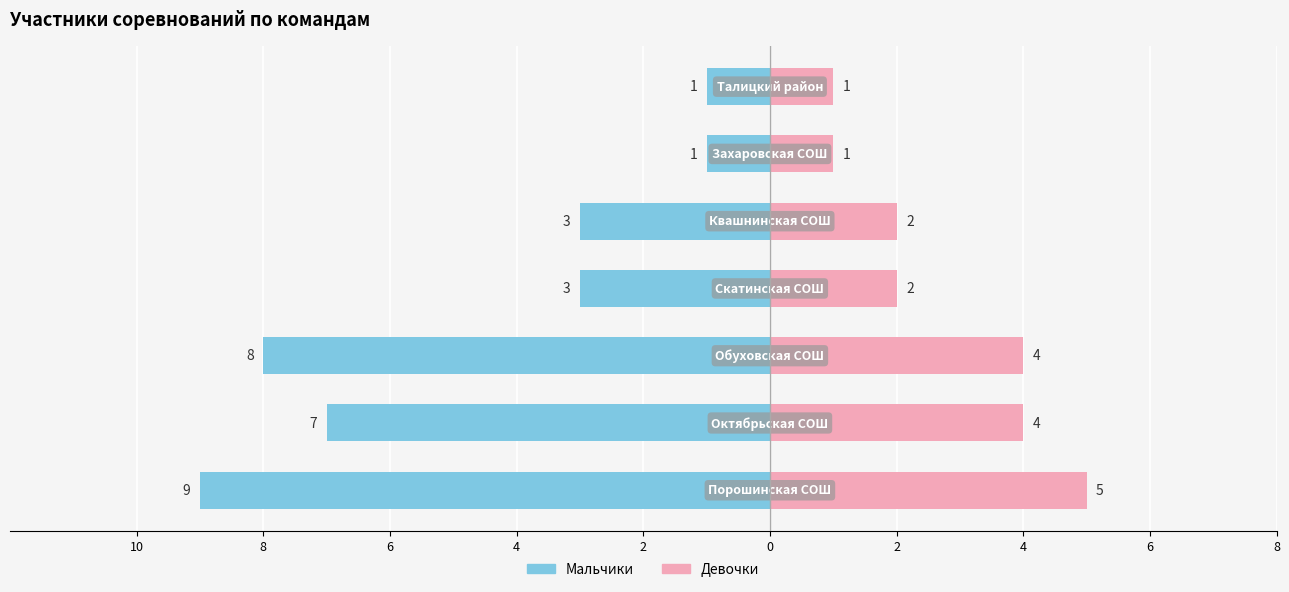

True or false: Девочки has a value of 0 at 0.

False